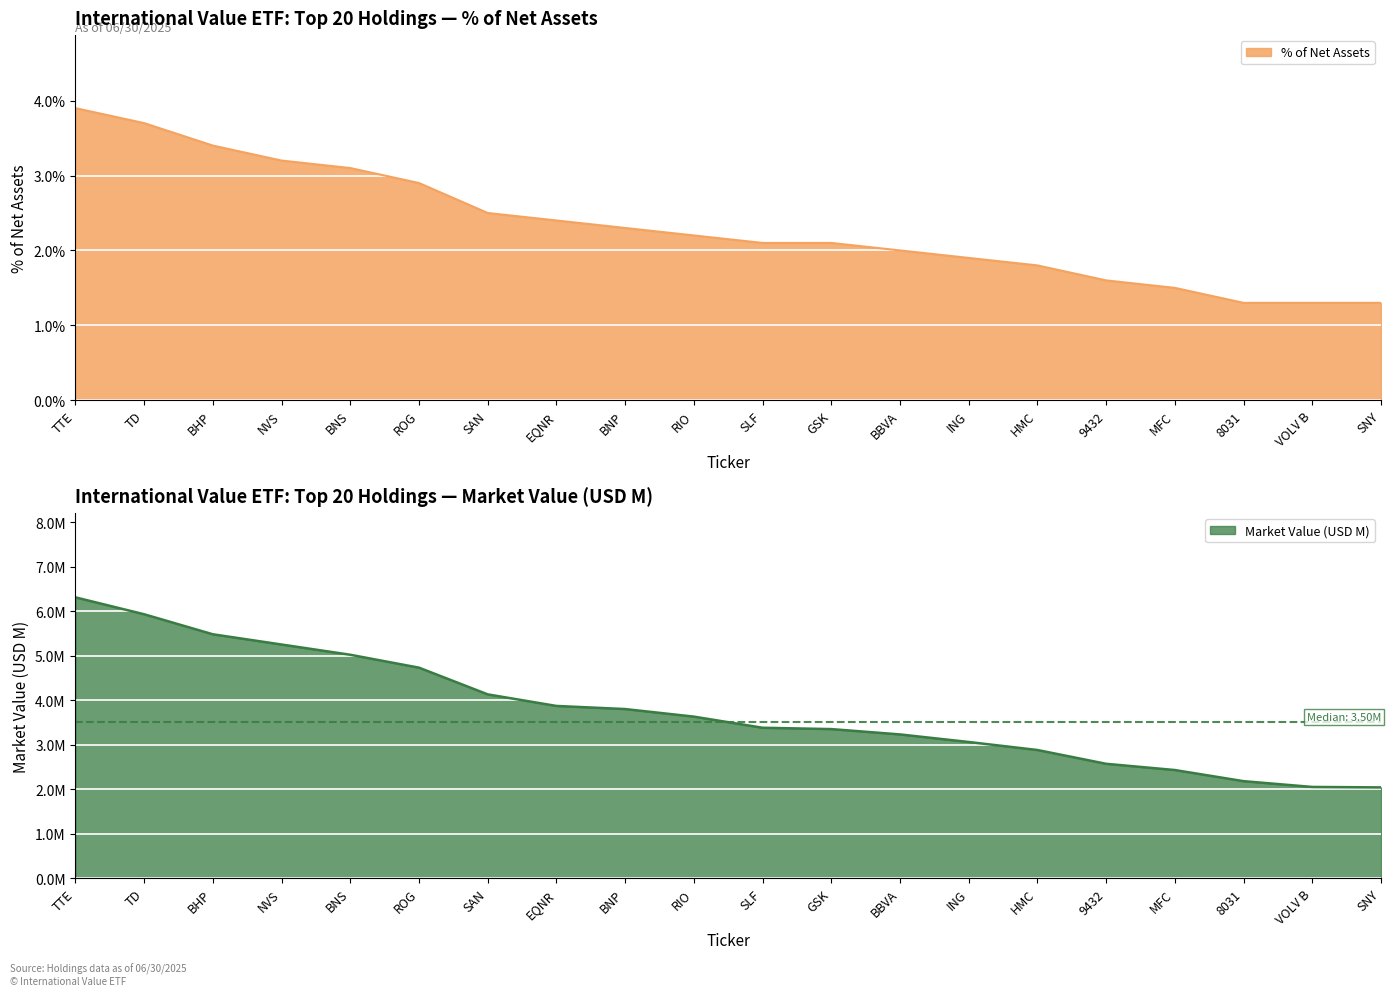

What is the difference between the % of Net Assets values at HMC and TD?

1.9